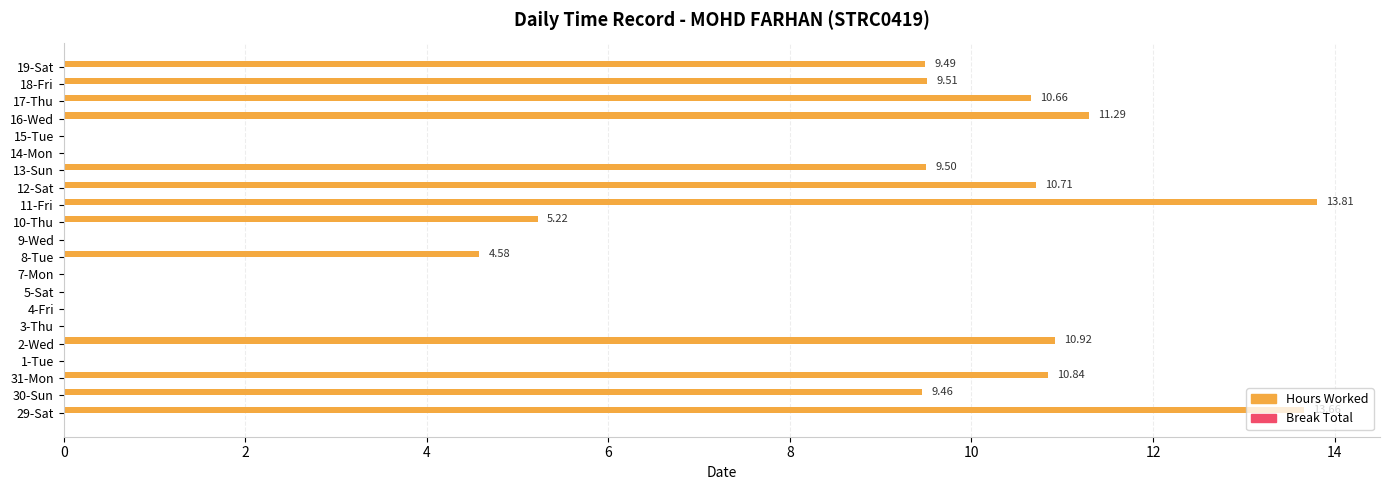

What is the change in value from 7-Mon to 17-Thu?

+10.7